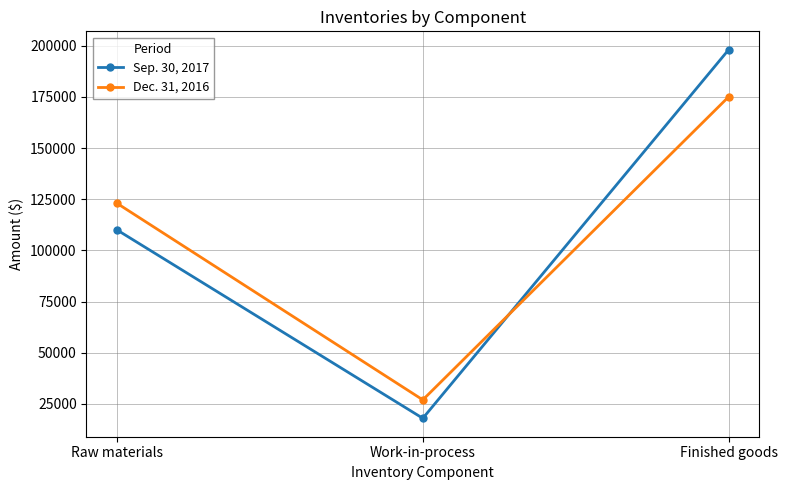

Does the chart display data point markers on the line(s)?

Yes